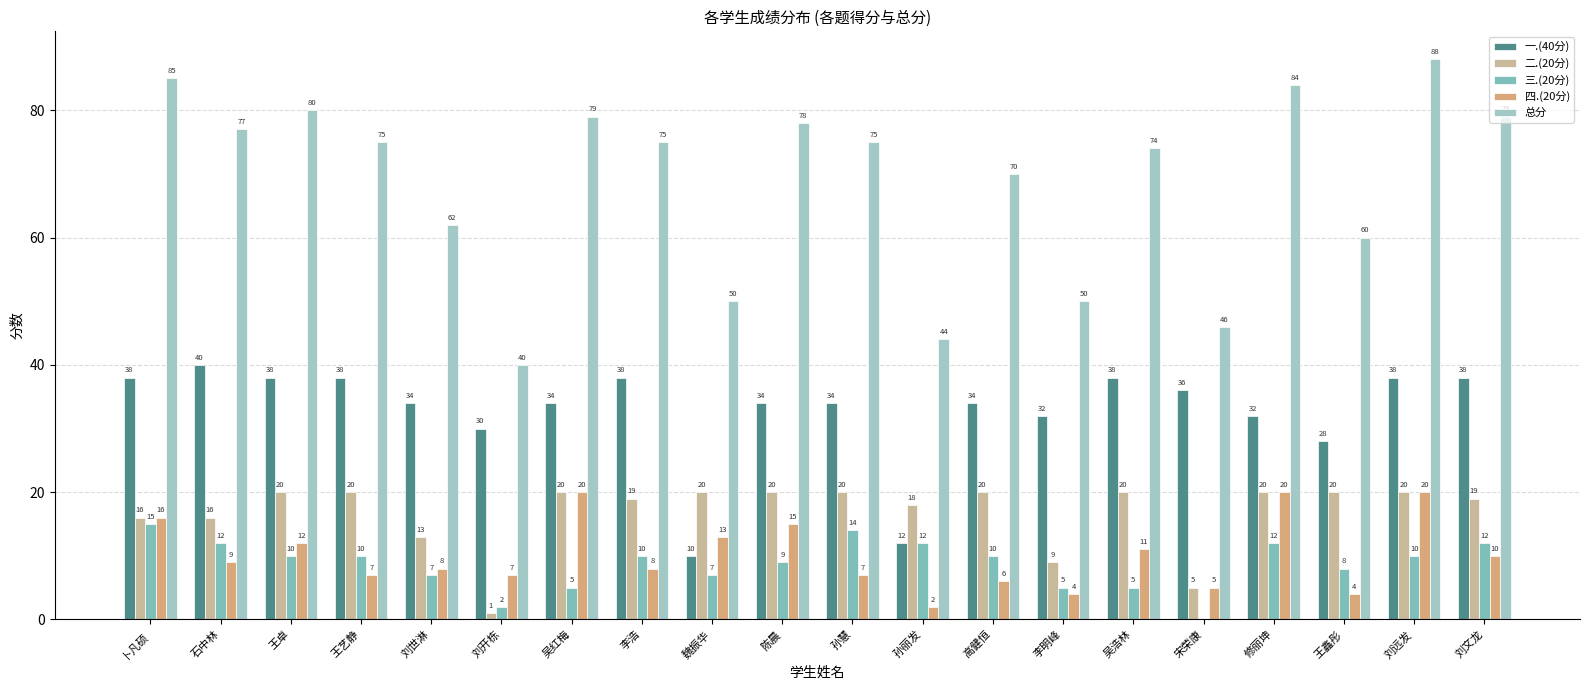

What is the total value across all series at 王鑫彤?

120